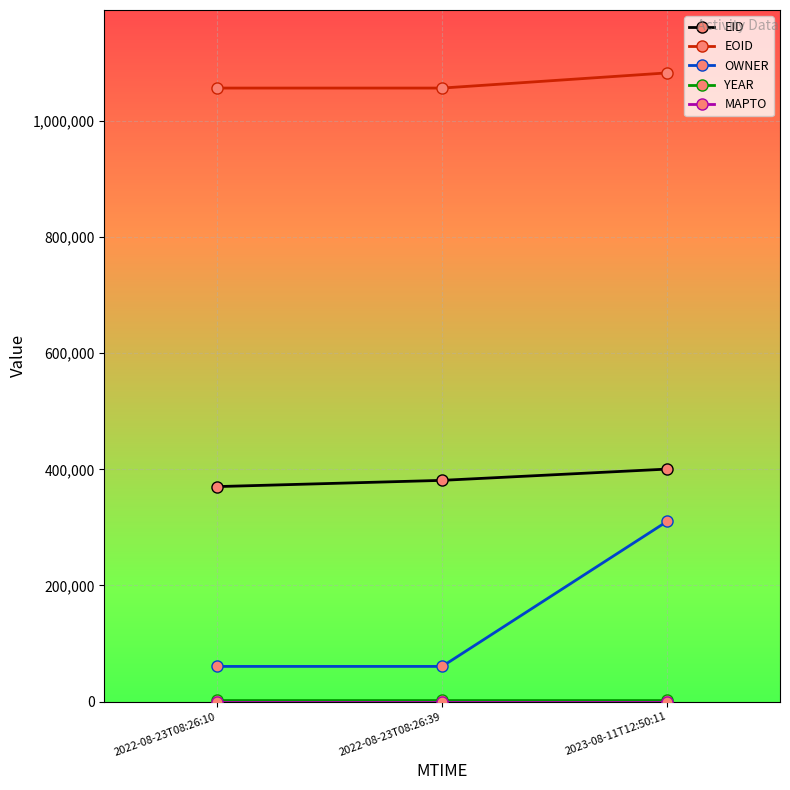

The EID series shows 381052 at 2022-08-23T08:26:39. True or false?

True